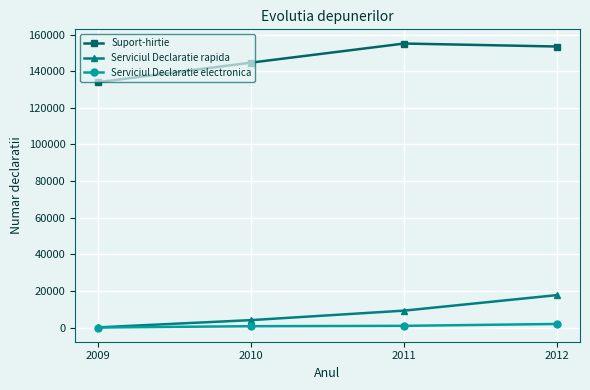

True or false: Serviciul Declaratie electronica has a value of 1954 at 2012.

True